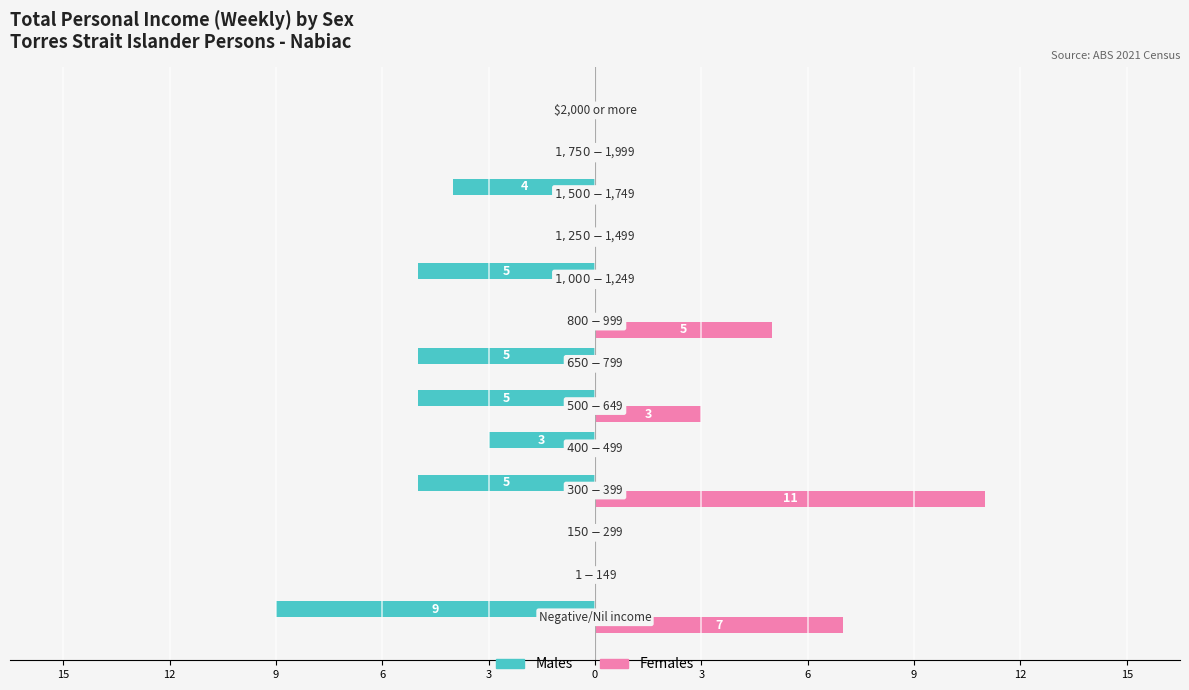

What are all the series names shown in the legend?

Males, Females